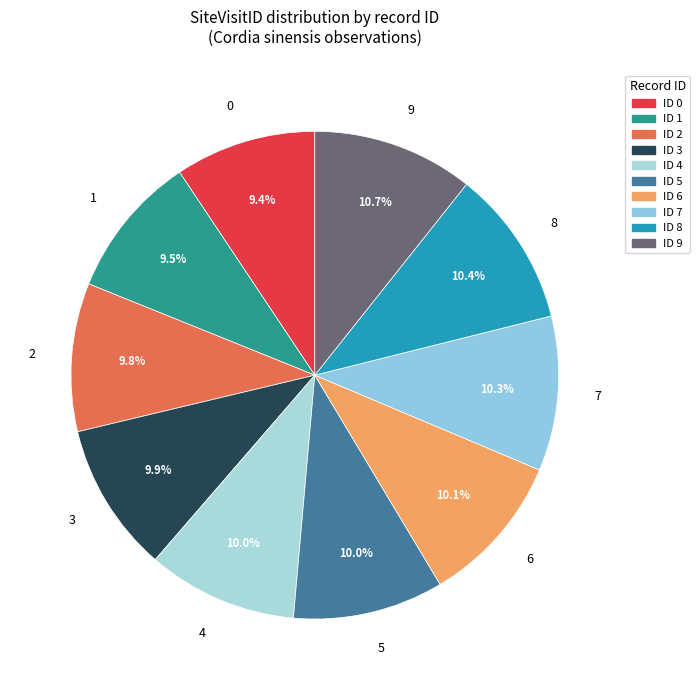

Approximately how many times larger is the value at 2 compared to 7?

1.0